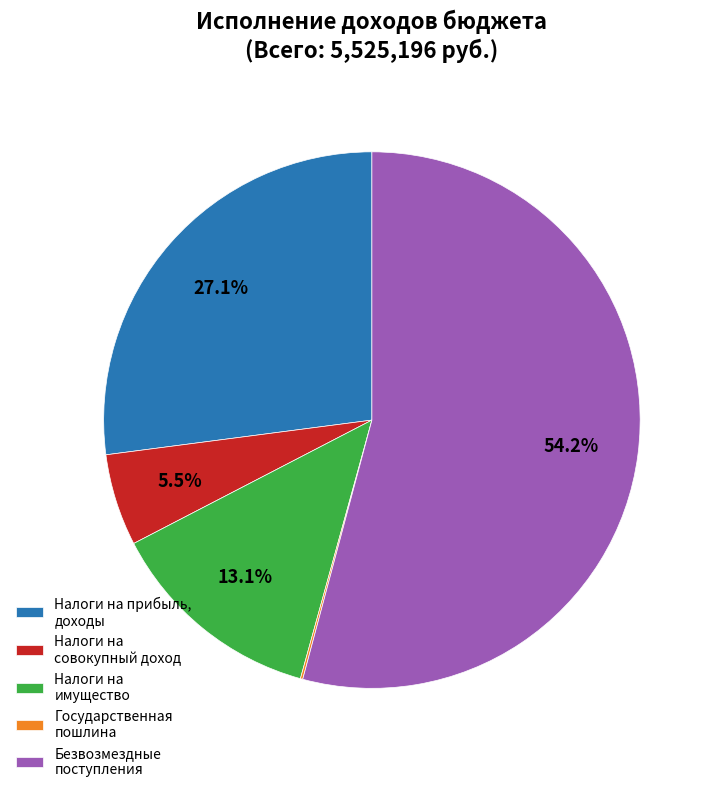

Approximately how many times larger is the value at Налоги на совокупный доход compared to Налоги на имущество?

0.4